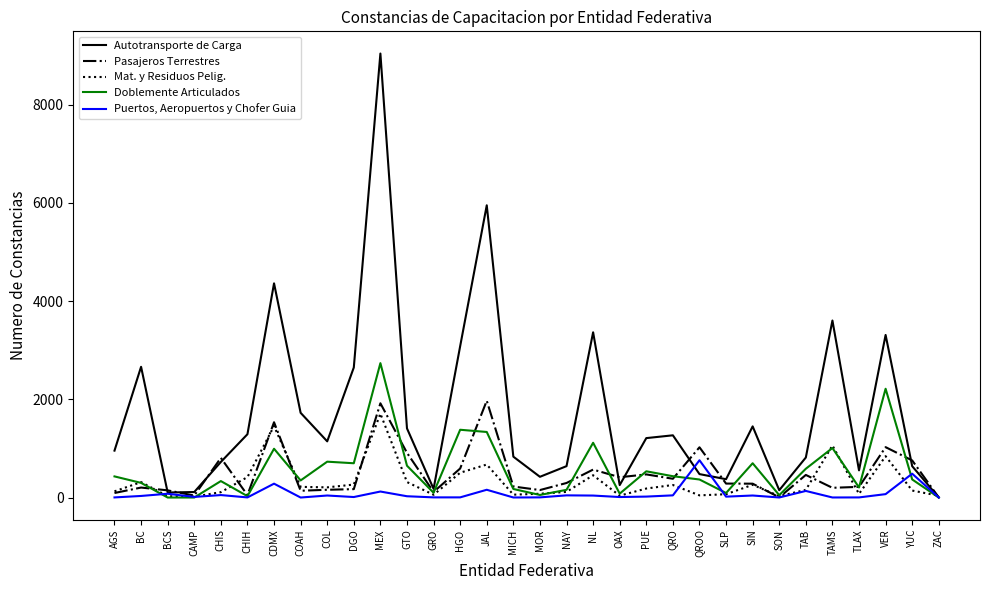

What is the highest value of the Puertos, Aeropuertos y Chofer Guia series?

759